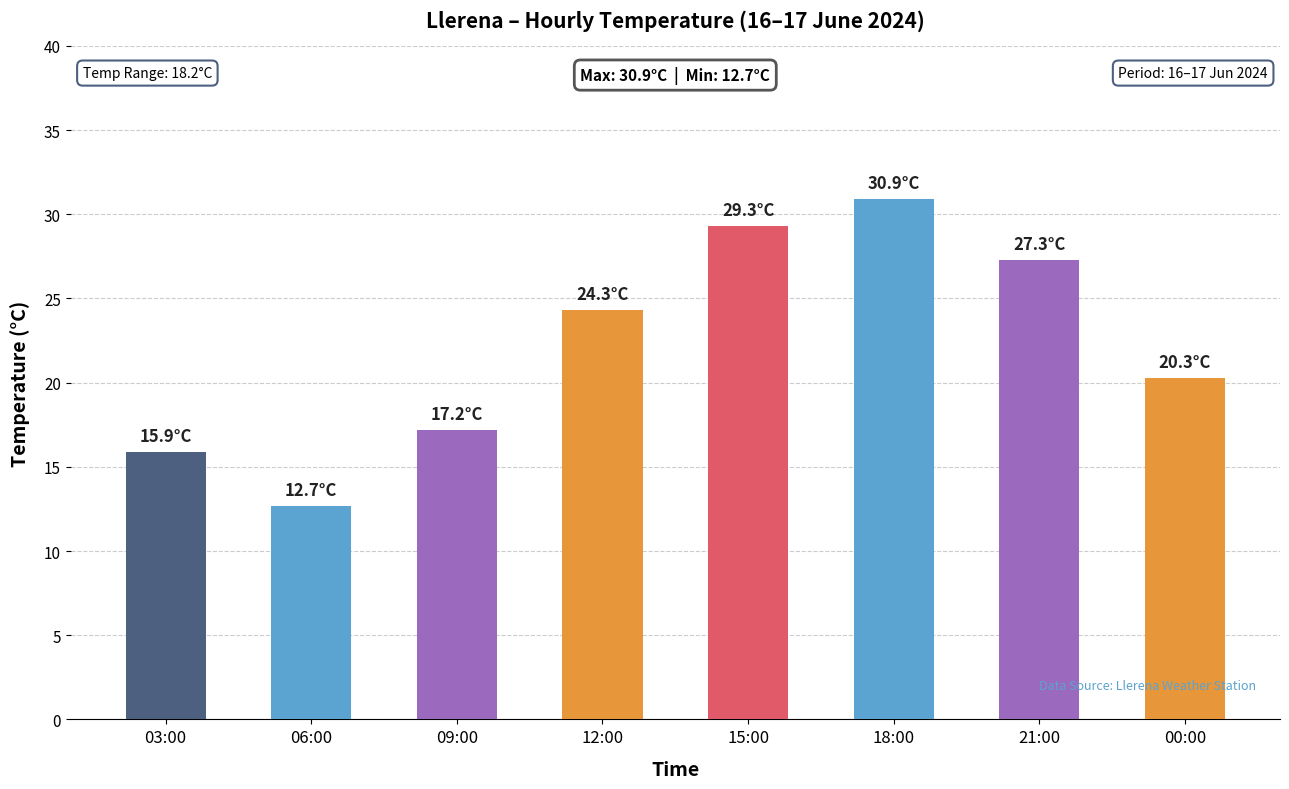

At which label is the value closest to 21?

00:00